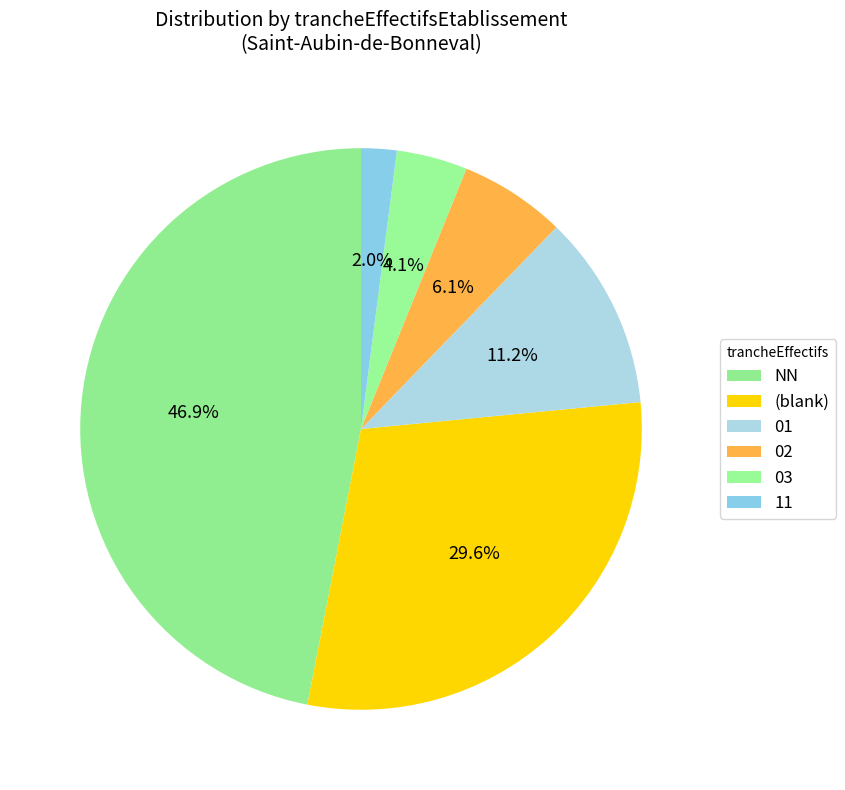

How many segments does this pie chart have?

6